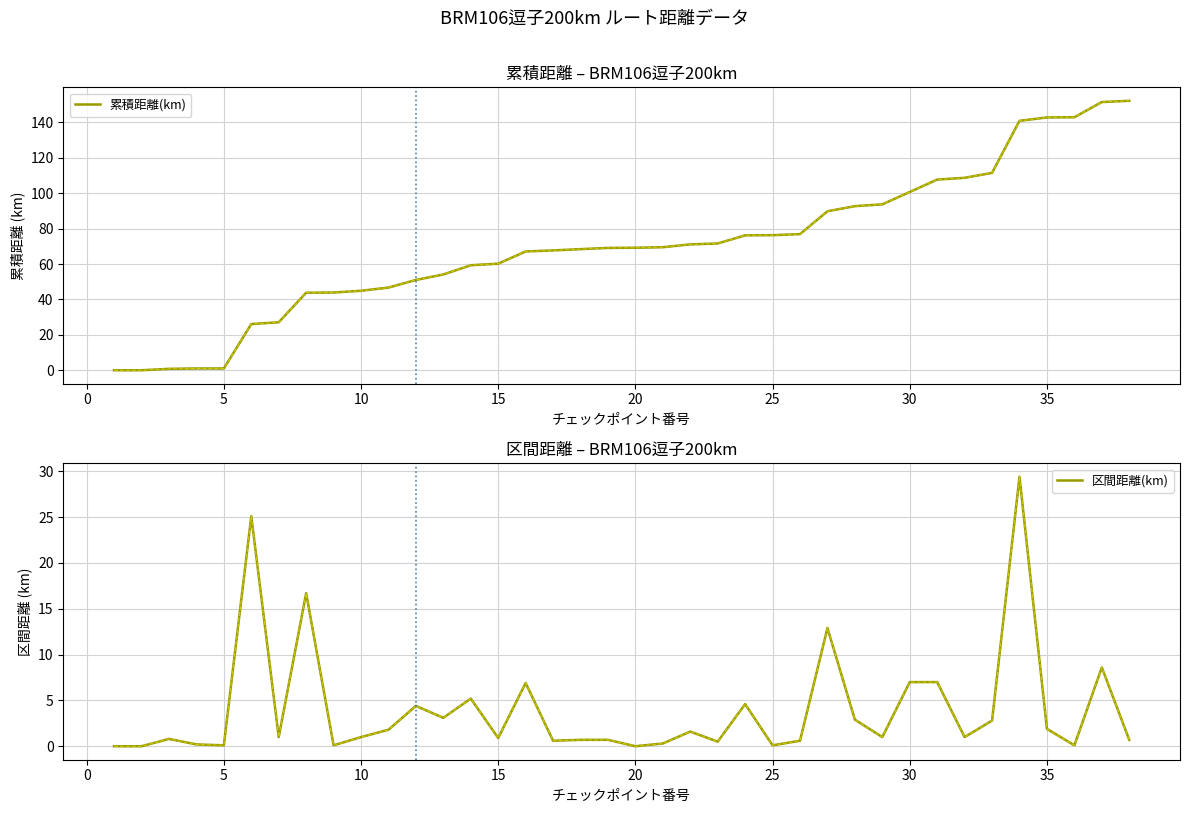

What is the average value of the 累積距離(km) series?

70.5